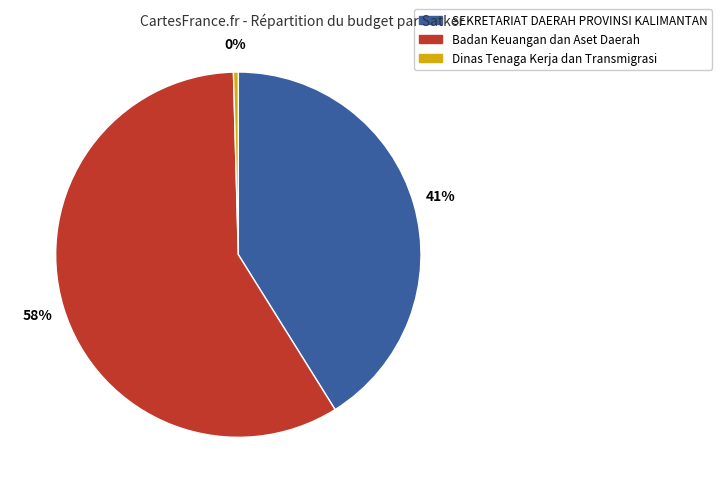

Between SEKRETARIAT DAERAH PROVINSI KALIMANTAN and Dinas Tenaga Kerja dan Transmigrasi, which is larger?

SEKRETARIAT DAERAH PROVINSI KALIMANTAN